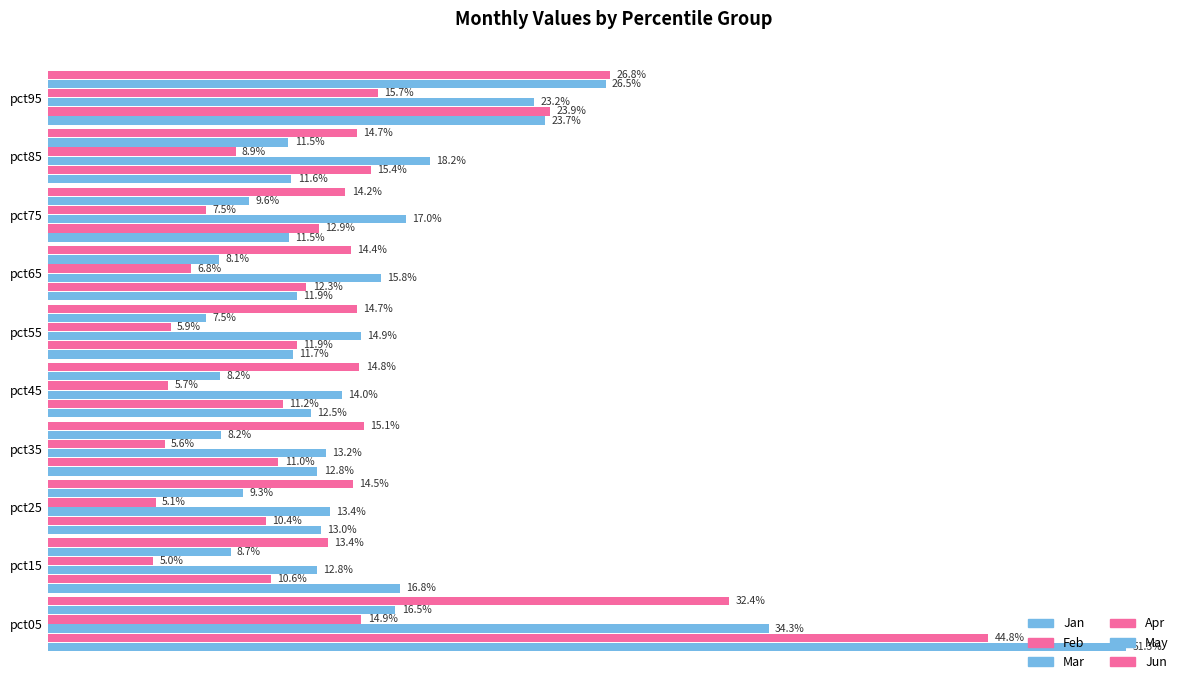

What is the minimum value shown in the chart?

0.1